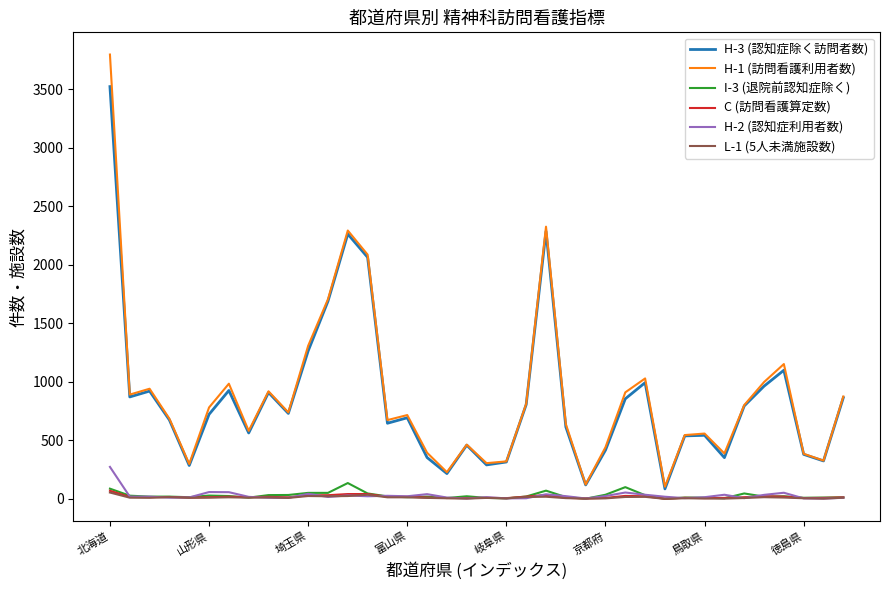

True or false: C (訪問看護算定数) and H-1 (訪問看護利用者数) cross at least once.

False